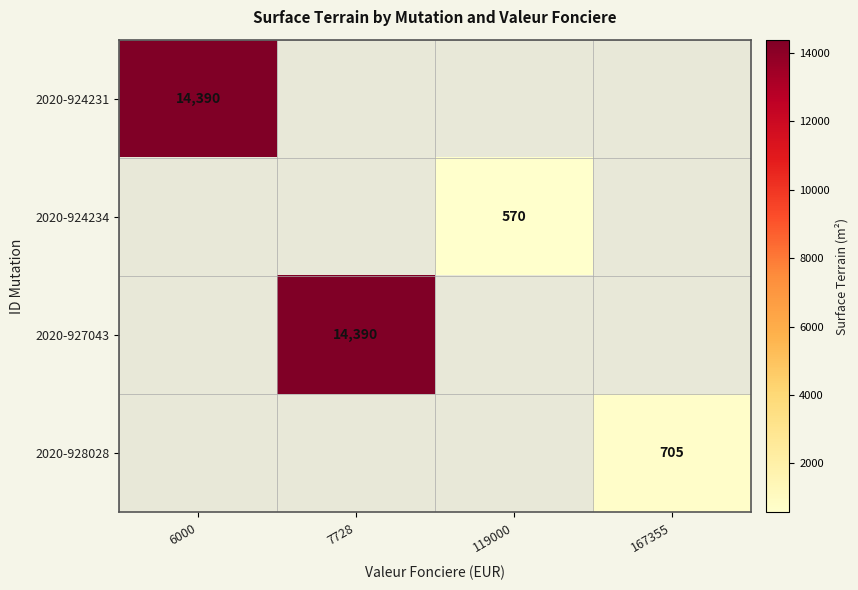

The value of 2020-924234 at 119000 is 570. True or false?

True